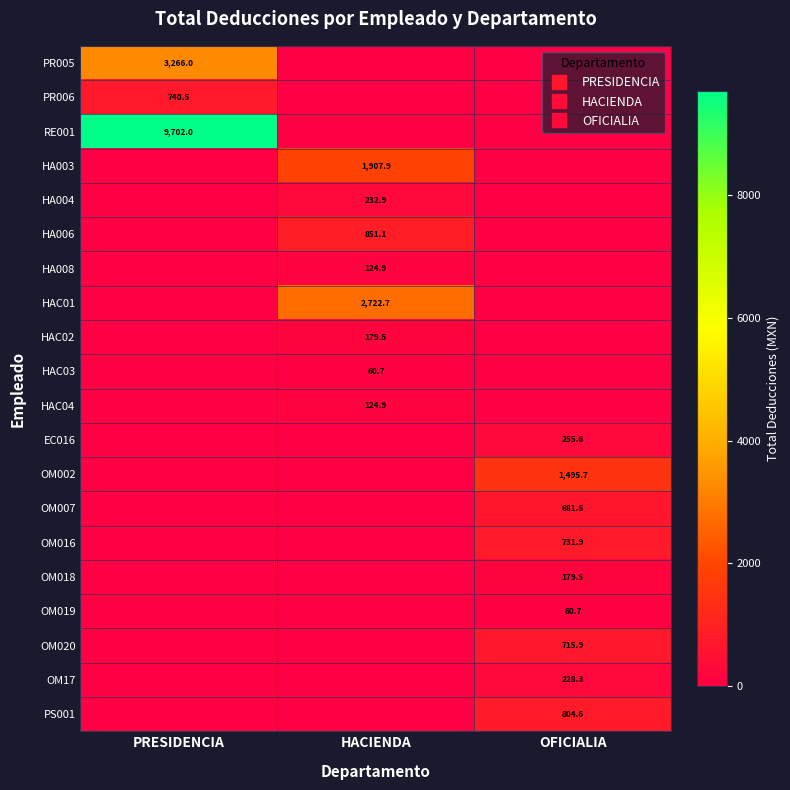

Where is OM002 nearest to the value 747?

PRESIDENCIA